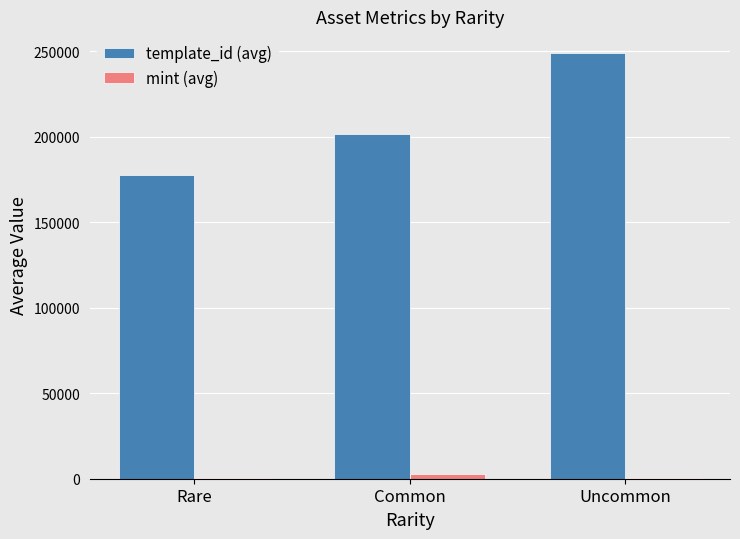

What is the sum of all mint (avg) values?

3464